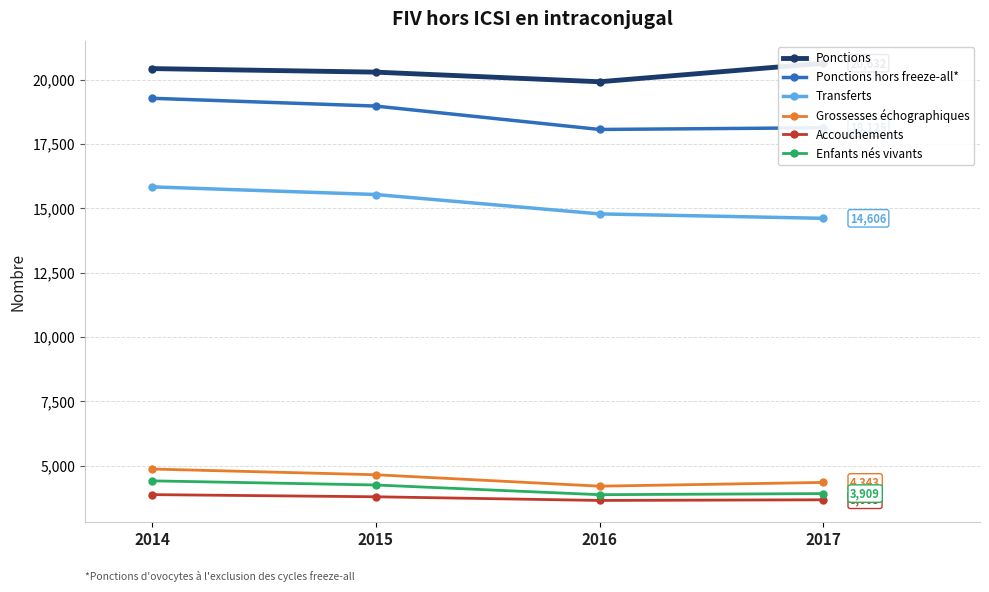

Does the chart have visible grid lines?

Yes